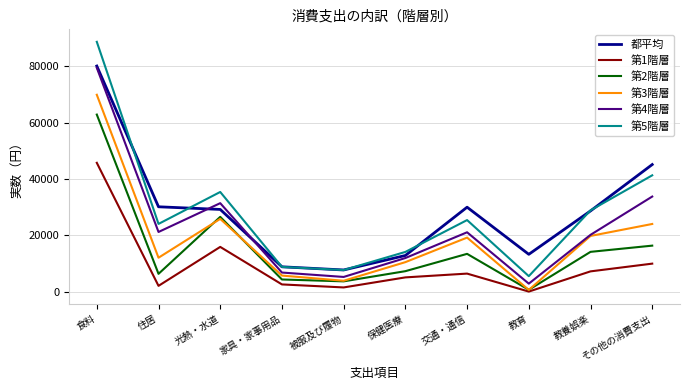

At which category does 第2階層 reach its first local peak?

光熱・水道